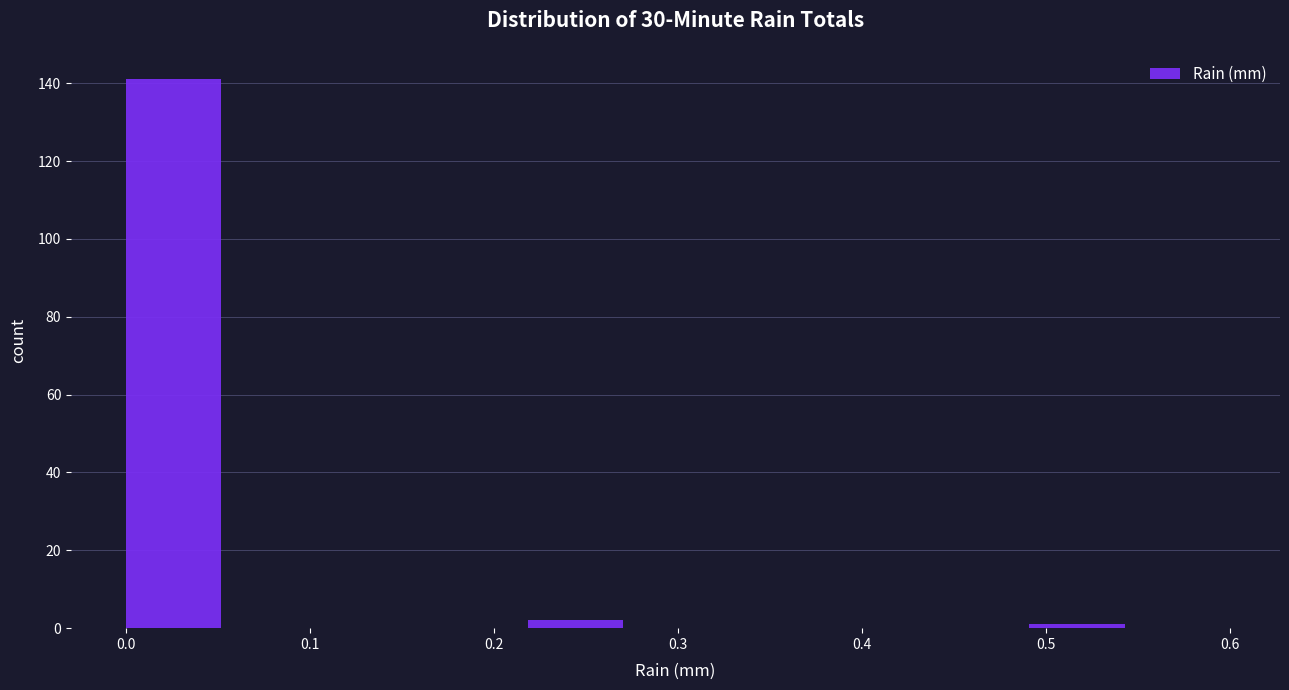

Reading left to right, transcribe this chart: for each bar, give the range it covers on the x-axis and its height. Neither the bar edges nor the heights are printed on the chart, so give them approximately, as read against the axes.

0.00 to 0.05: 142
0.05 to 0.11: 0
0.11 to 0.16: 0
0.16 to 0.22: 0
0.22 to 0.27: 2
0.27 to 0.33: 0
0.33 to 0.38: 0
0.38 to 0.44: 0
0.44 to 0.49: 0
0.49 to 0.55: under 2
0.55 to 0.60: 0